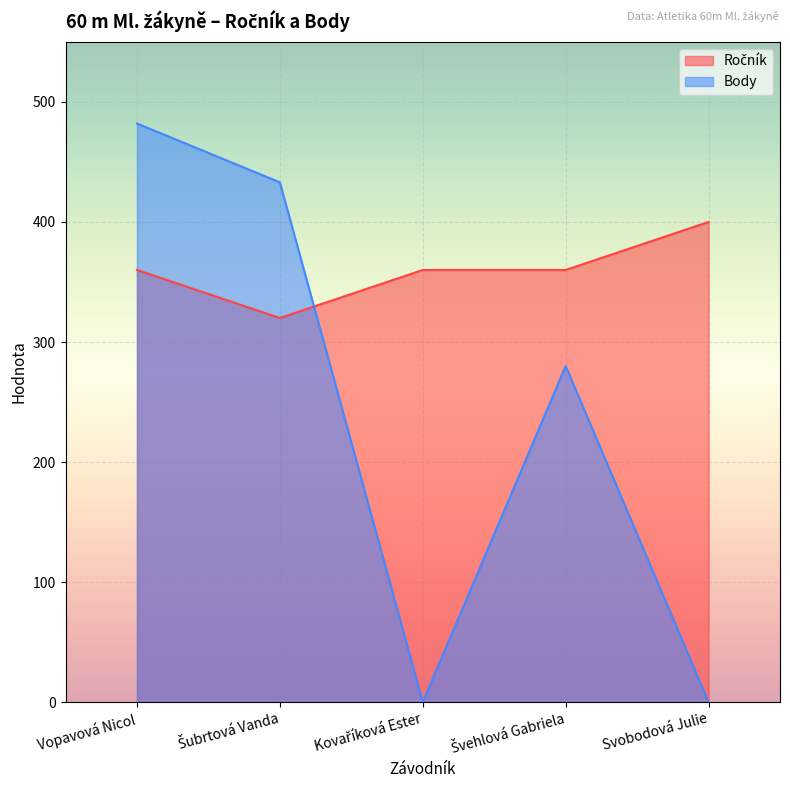

Which series has the largest total across all categories?

Ročník